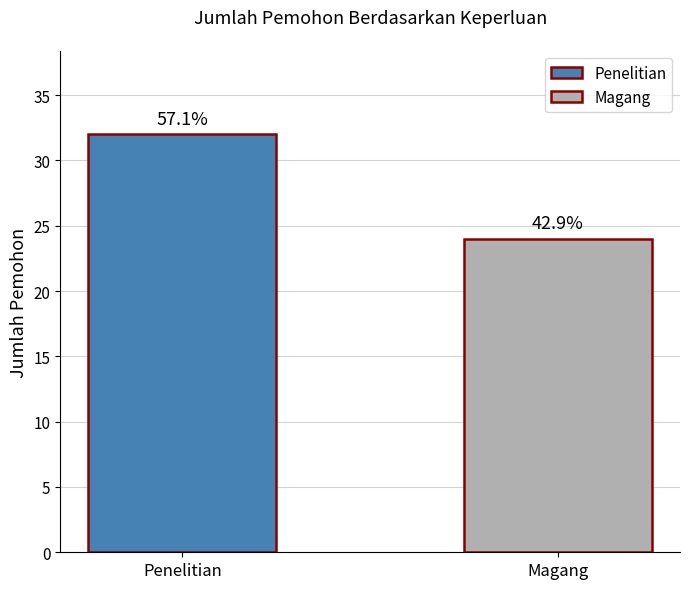

Which has a higher value, Magang or Penelitian?

Penelitian